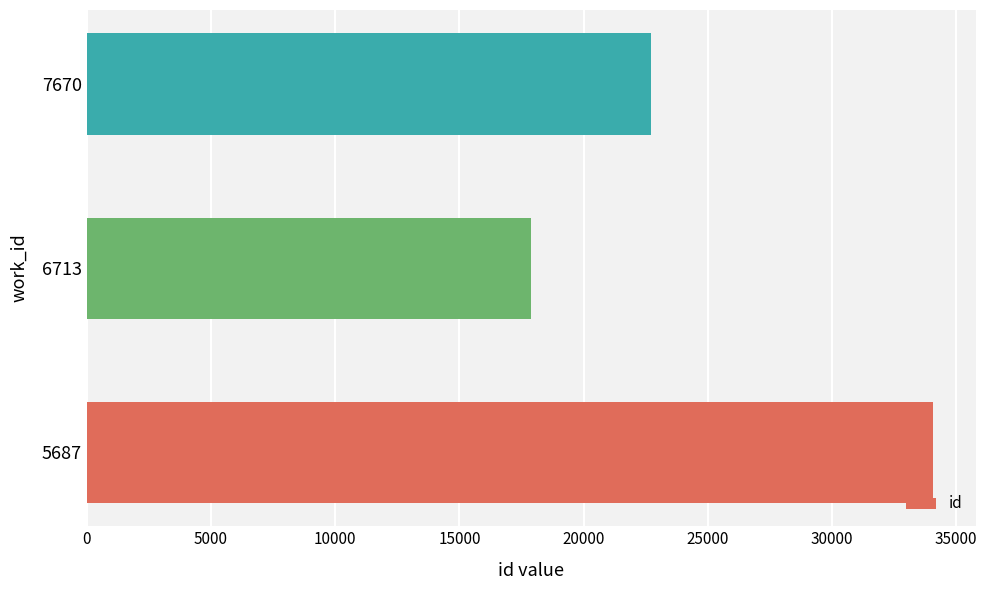

What is the maximum value shown in the chart?

34083